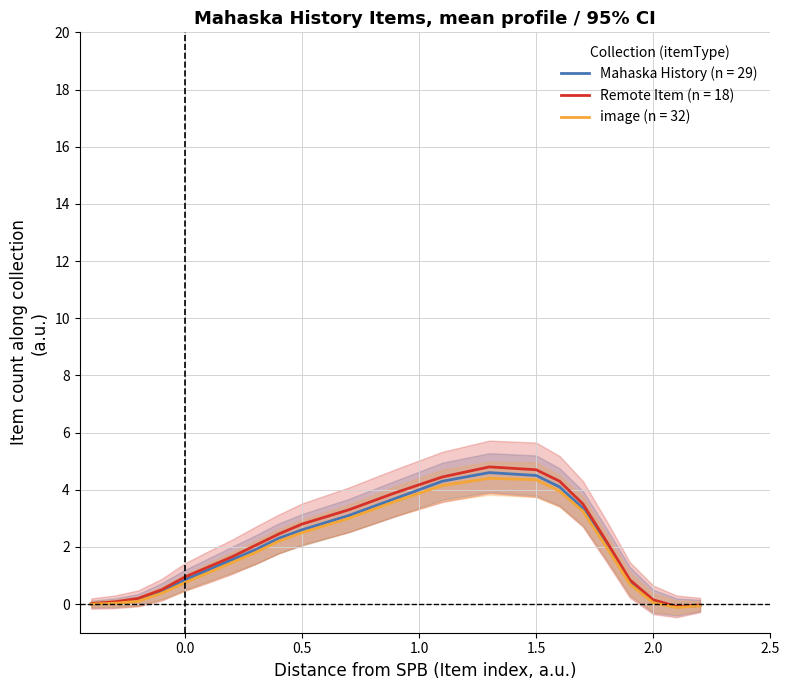

What is the difference between the second highest and second lowest values in the image (n=32) series?

4.4